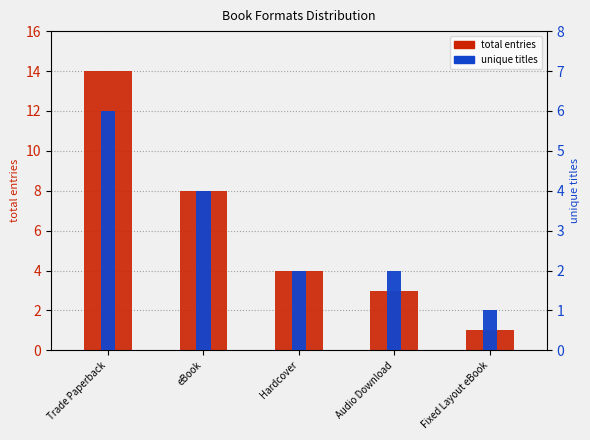

The value of unique titles at Hardcover is 1. True or false?

False